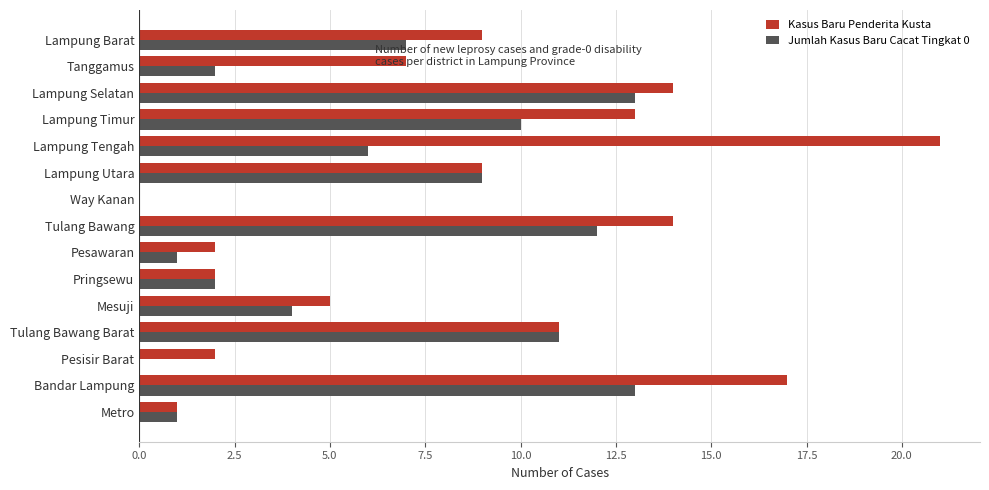

Is the value of Kasus Baru Penderita Kusta at Pesawaran greater than the value of Jumlah Kasus Baru Cacat Tingkat 0 at Lampung Tengah?

No